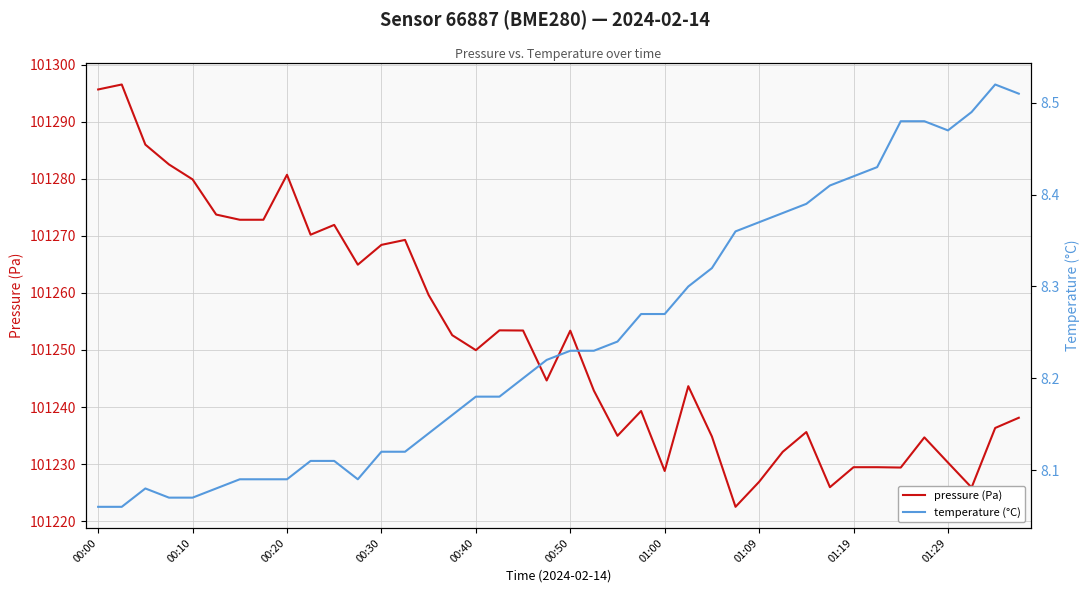

In temperature (°C), how many points are lower than both neighbors (excluding endpoints)?

2